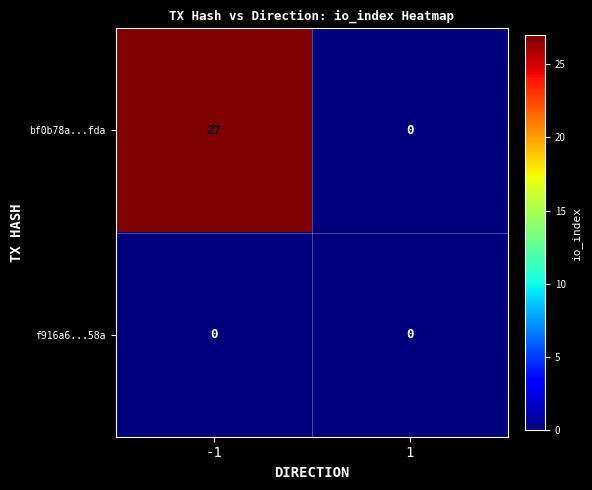

What is the difference between the bf0b78a...fda values at -1 and 1?

27